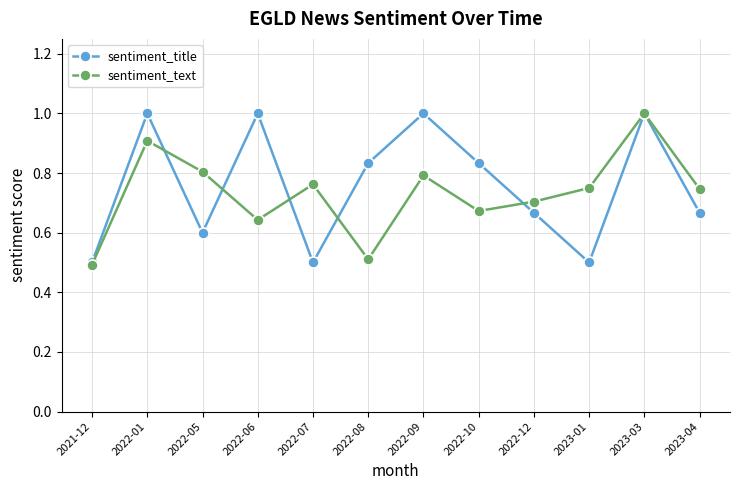

Is it true that sentiment_title equals 1.0 at 2022-01?

True